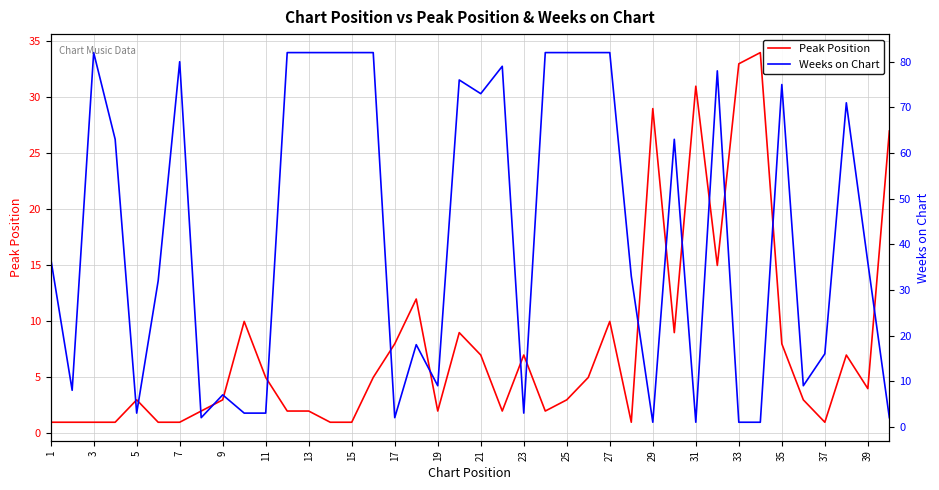

The value of Peak Position at 9 is 3. True or false?

True